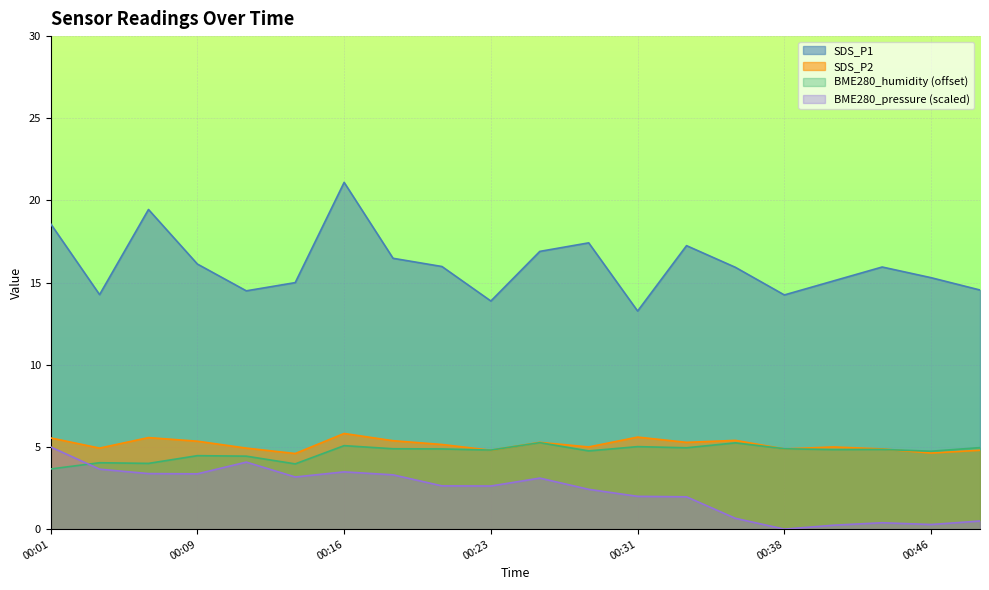

Reading right to left, extract all data points from this chart.

SDS_P1: 00:48=14.6	00:46=15.3	00:43=15.9	00:41=15.1	00:38=14.2	00:36=15.9	00:33=17.2	00:31=13.3	00:28=17.4	00:26=16.9	00:23=13.9	00:21=16.0	00:18=16.5	00:16=21.1	00:13=15.0	00:11=14.5	00:09=16.1	00:06=19.4	00:03=14.3	00:01=18.6
SDS_P2: 00:48=4.8	00:46=4.6	00:43=4.9	00:41=5.0	00:38=4.9	00:36=5.4	00:33=5.3	00:31=5.6	00:28=5.0	00:26=5.3	00:23=4.8	00:21=5.2	00:18=5.4	00:16=5.8	00:13=4.6	00:11=4.9	00:09=5.3	00:06=5.6	00:03=4.9	00:01=5.5
BME280_humidity: 00:48=5.0	00:46=4.7	00:43=4.8	00:41=4.8	00:38=4.9	00:36=5.2	00:33=5.0	00:31=5.0	00:28=4.8	00:26=5.3	00:23=4.8	00:21=4.9	00:18=4.9	00:16=5.1	00:13=4.0	00:11=4.4	00:09=4.5	00:06=4.0	00:03=4.0	00:01=3.7
BME280_pressure: 00:48=0.5	00:46=0.3	00:43=0.4	00:41=0.2	00:38=0.0	00:36=0.7	00:33=2.0	00:31=2.0	00:28=2.4	00:26=3.1	00:23=2.6	00:21=2.6	00:18=3.3	00:16=3.5	00:13=3.2	00:11=4.1	00:09=3.4	00:06=3.4	00:03=3.6	00:01=5.0